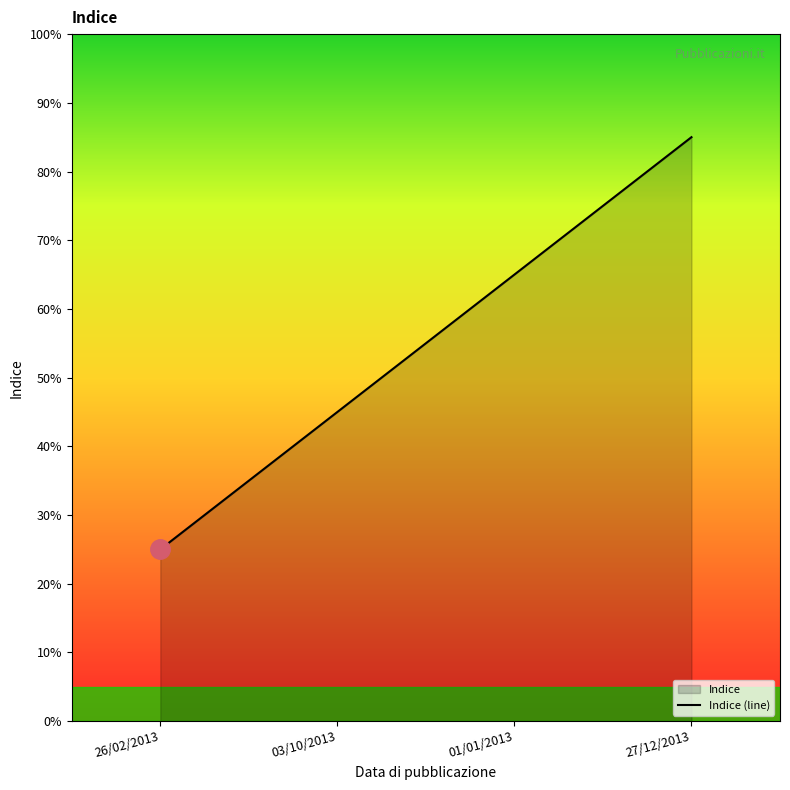

Rank the categories by value from highest to lowest.

27/12/2013, 01/01/2013, 03/10/2013, 26/02/2013